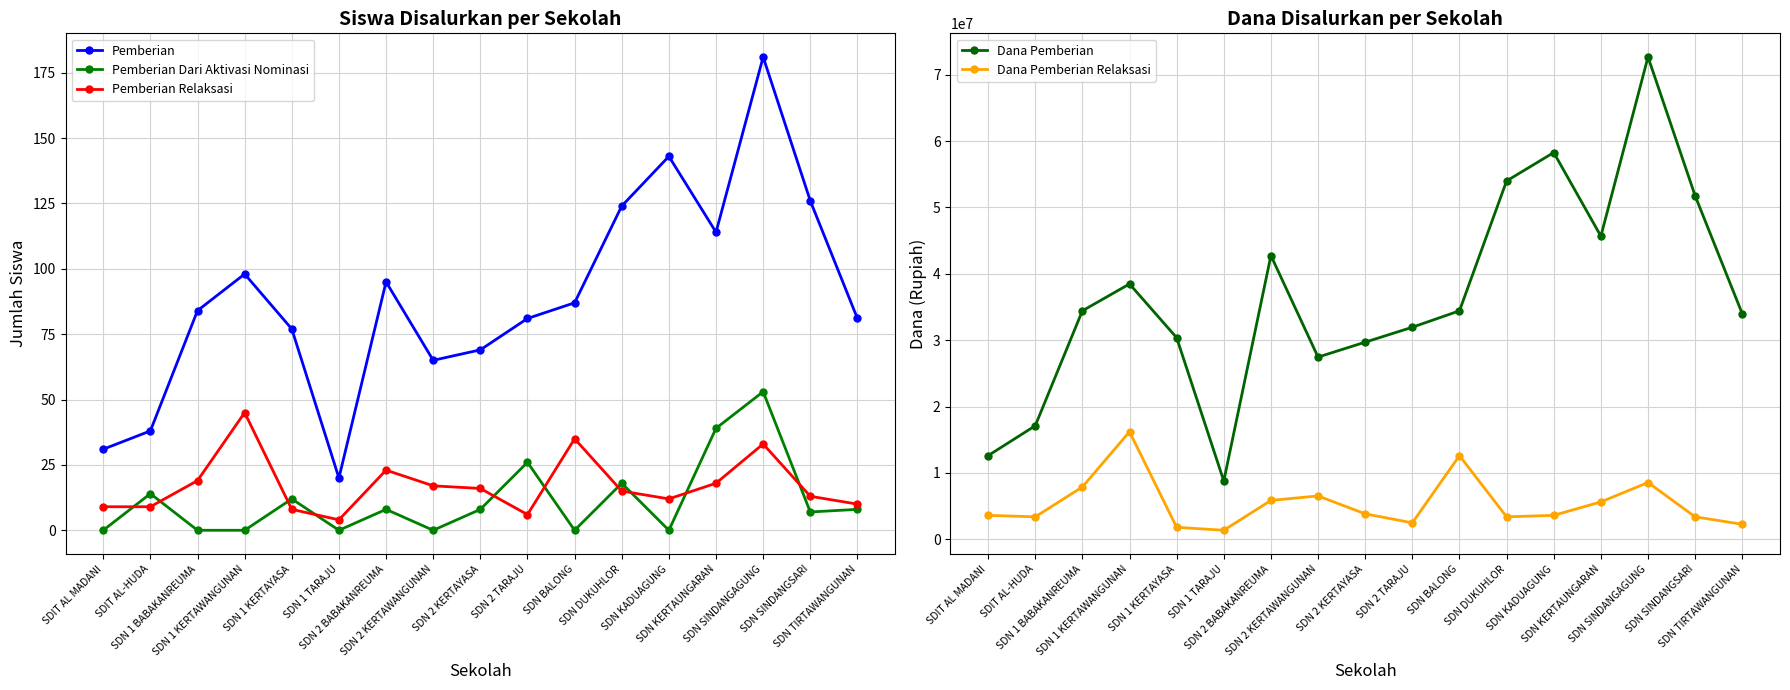

What are all the series names shown in the legend?

Pemberian, Pemberian Dari Aktivasi Nominasi, Pemberian Relaksasi, Dana Pemberian, Dana Pemberian Relaksasi